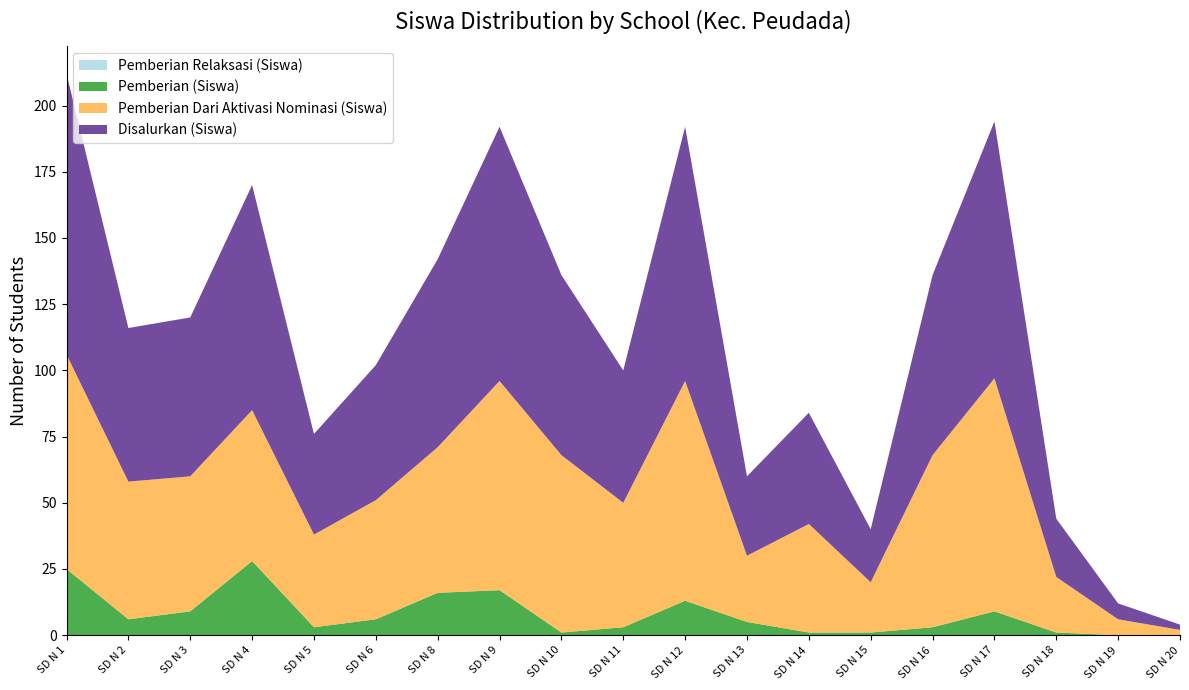

Reading left to right, transcribe all the data shown in this chart.

Pemberian Relaksasi (Siswa): SD N 1=0	SD N 2=0	SD N 3=0	SD N 4=0	SD N 5=0	SD N 6=0	SD N 8=0	SD N 9=0	SD N 10=0	SD N 11=0	SD N 12=0	SD N 13=0	SD N 14=0	SD N 15=0	SD N 16=0	SD N 17=0	SD N 18=0	SD N 19=0	SD N 20=0
Pemberian (Siswa): SD N 1=25	SD N 2=6	SD N 3=9	SD N 4=28	SD N 5=3	SD N 6=6	SD N 8=16	SD N 9=17	SD N 10=1	SD N 11=3	SD N 12=13	SD N 13=5	SD N 14=1	SD N 15=1	SD N 16=3	SD N 17=9	SD N 18=1	SD N 19=0	SD N 20=0
Pemberian Dari Aktivasi Nominasi (Siswa): SD N 1=81	SD N 2=52	SD N 3=51	SD N 4=57	SD N 5=35	SD N 6=45	SD N 8=55	SD N 9=79	SD N 10=67	SD N 11=47	SD N 12=83	SD N 13=25	SD N 14=41	SD N 15=19	SD N 16=65	SD N 17=88	SD N 18=21	SD N 19=6	SD N 20=2
Disalurkan (Siswa): SD N 1=106	SD N 2=58	SD N 3=60	SD N 4=85	SD N 5=38	SD N 6=51	SD N 8=71	SD N 9=96	SD N 10=68	SD N 11=50	SD N 12=96	SD N 13=30	SD N 14=42	SD N 15=20	SD N 16=68	SD N 17=97	SD N 18=22	SD N 19=6	SD N 20=2